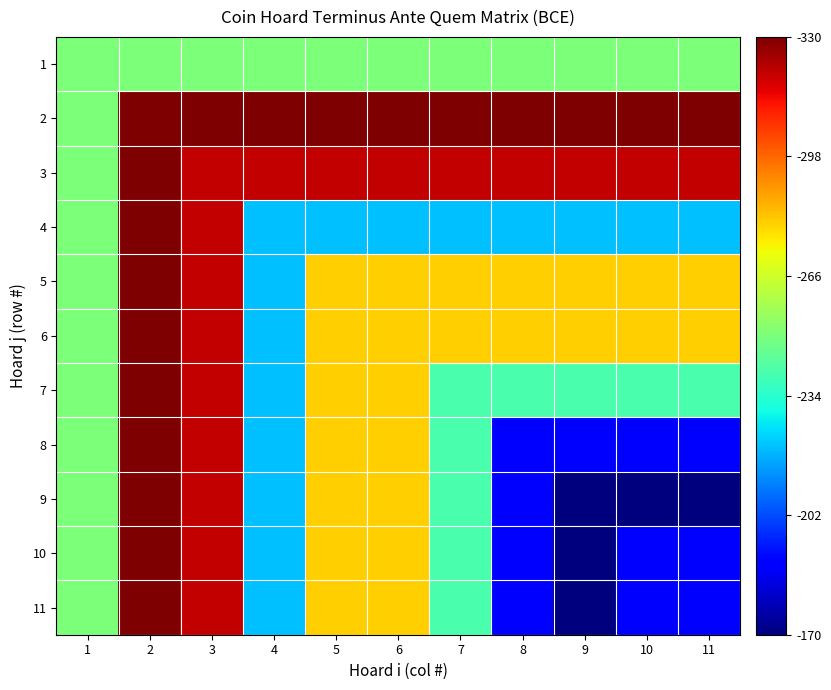

Which label corresponds to the smallest value in the chart?

9